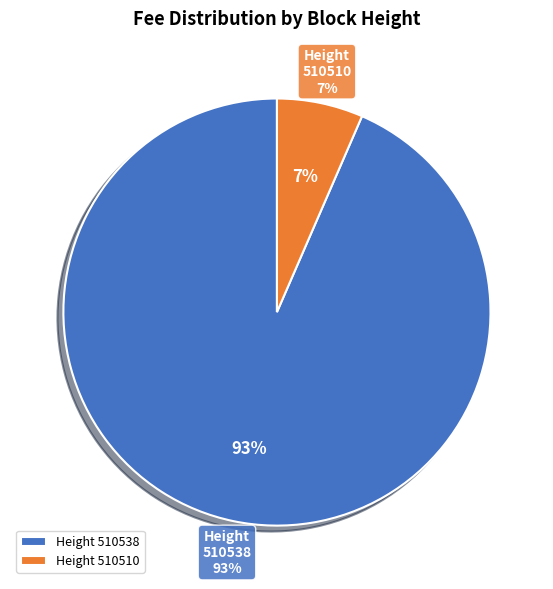

The 510538 slice represents 99% of the pie. True or false?

False